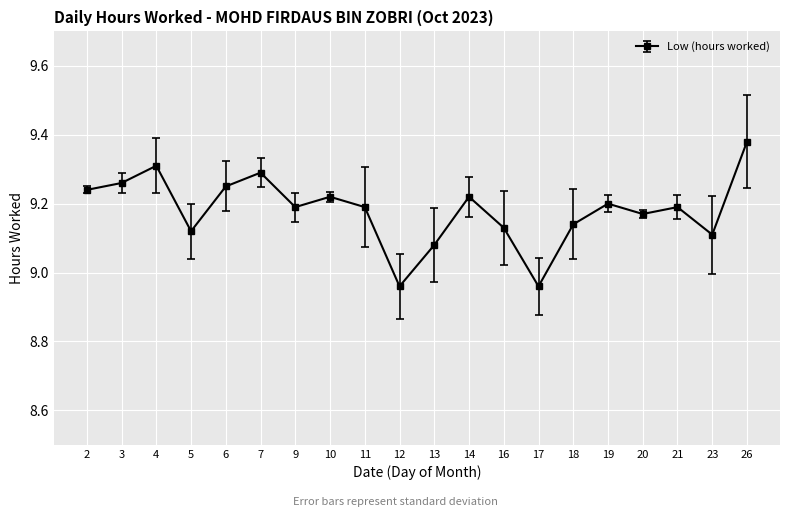

The chart shows a value of 3.7 at 26. True or false?

False